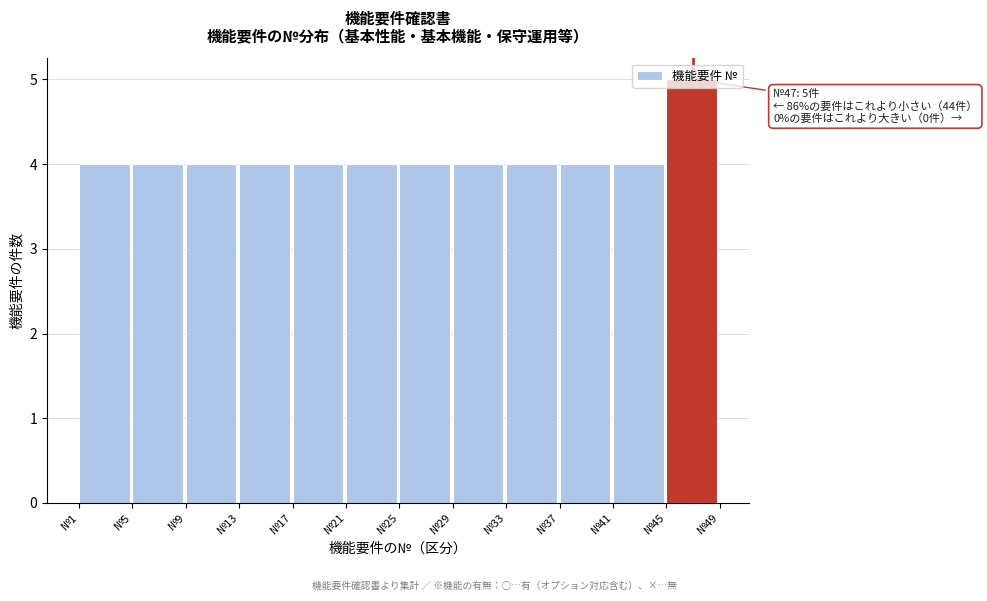

Which range on the x-axis has the tallest bar?

45 to 49